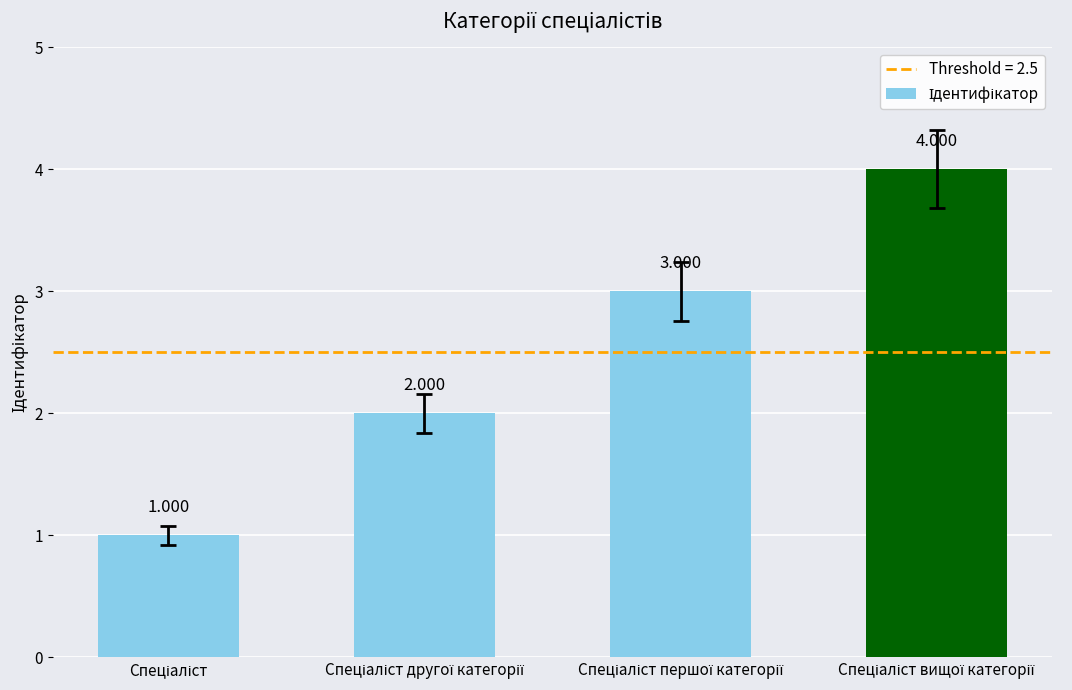

Rank the categories by value from highest to lowest.

Спеціаліст вищої категорії, Спеціаліст першої категорії, Спеціаліст другої категорії, Спеціаліст